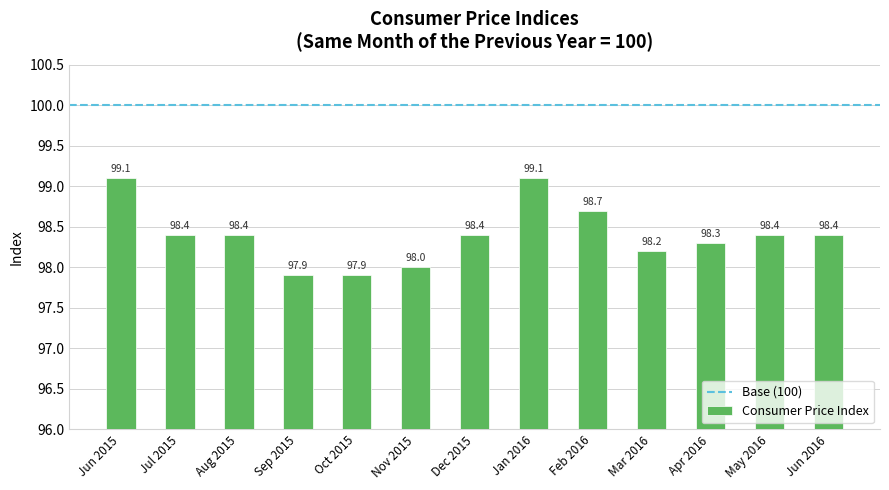

What is the change in value from Feb 2016 to May 2016?

-0.3